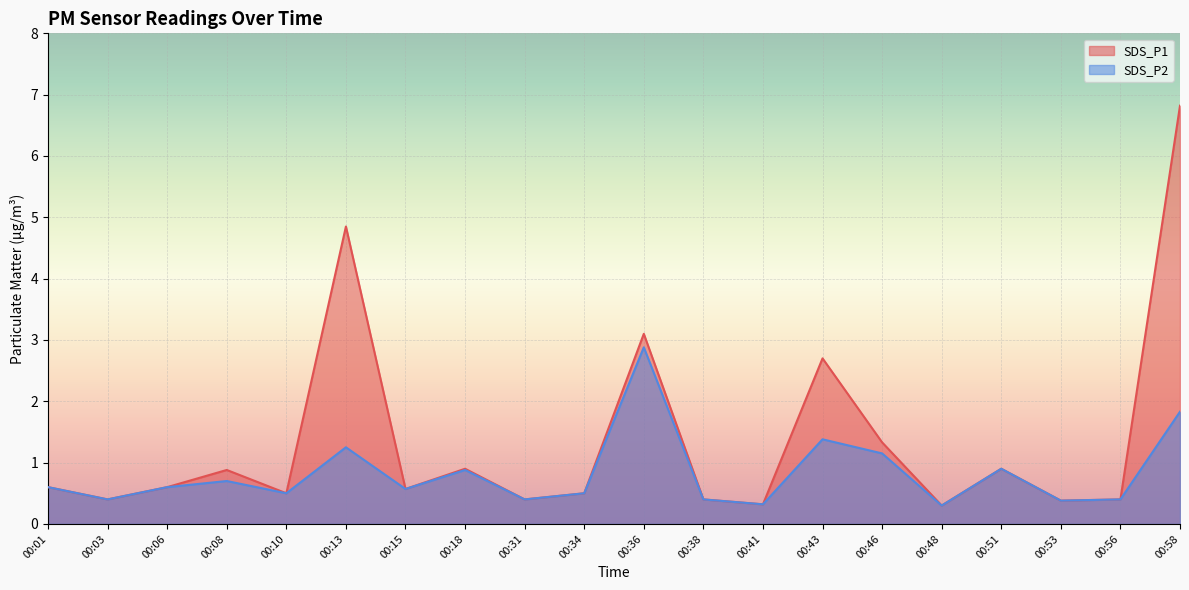

What is the average value of the SDS_P2 series?

0.8